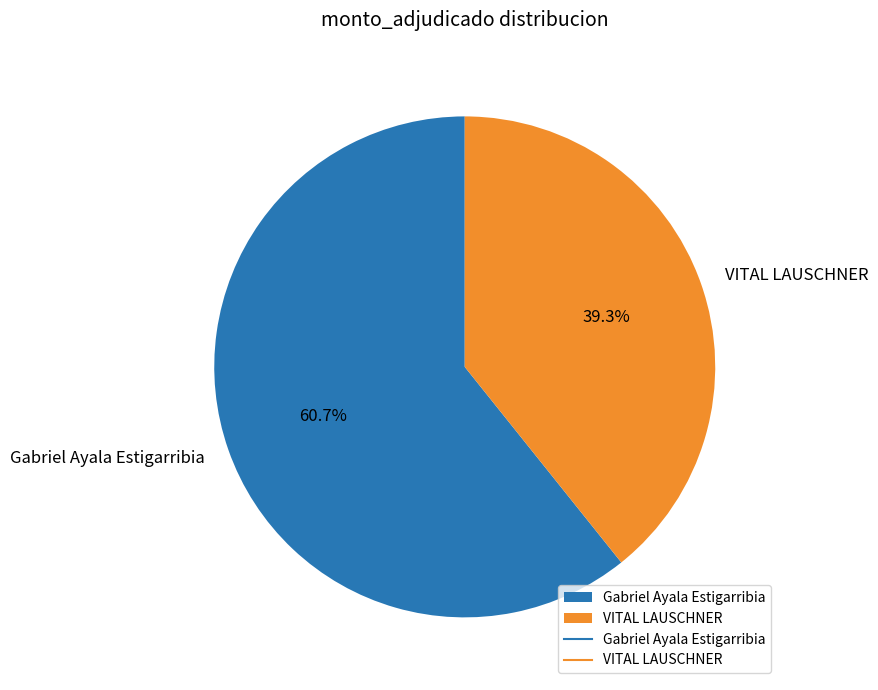

What percentage do Gabriel Ayala Estigarribia and VITAL LAUSCHNER together represent?

100.0%